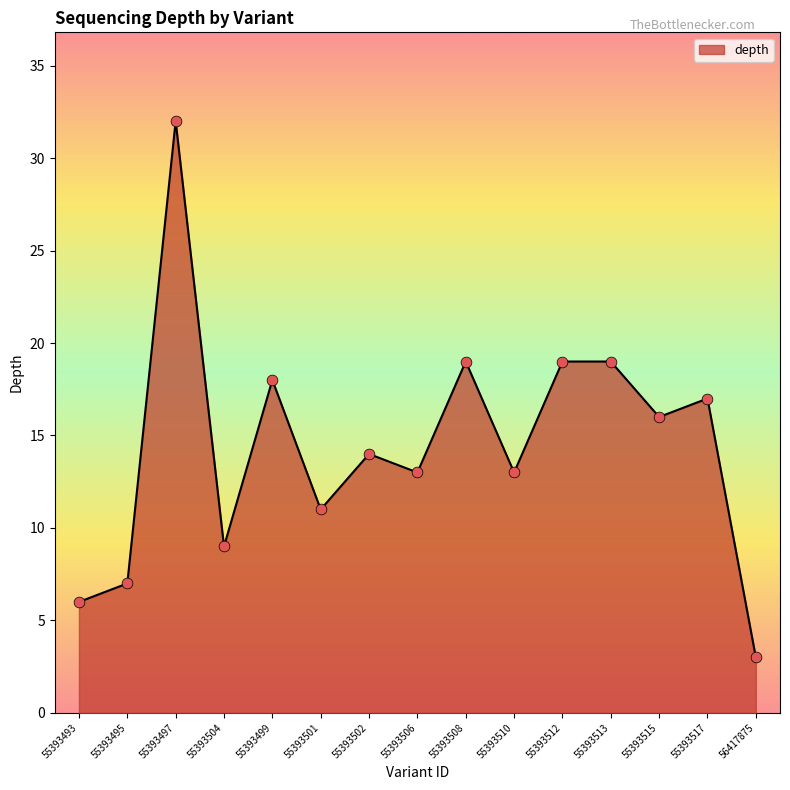

Approximately how many times larger is the value at 55393493 compared to 55393510?

0.5